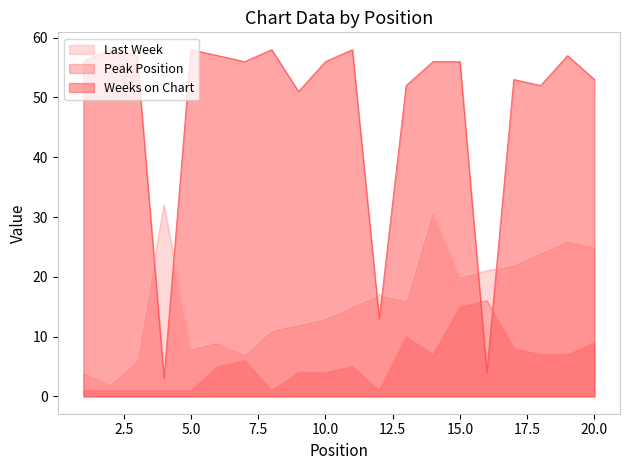

Where is Peak Position nearest to the value 8?

17